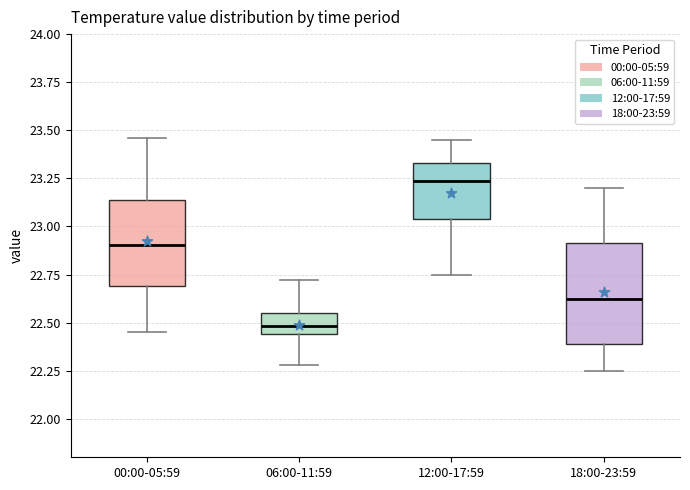

Comparing the boxes themselves (not the whiskers), which one is the tallest?

18:00-23:59